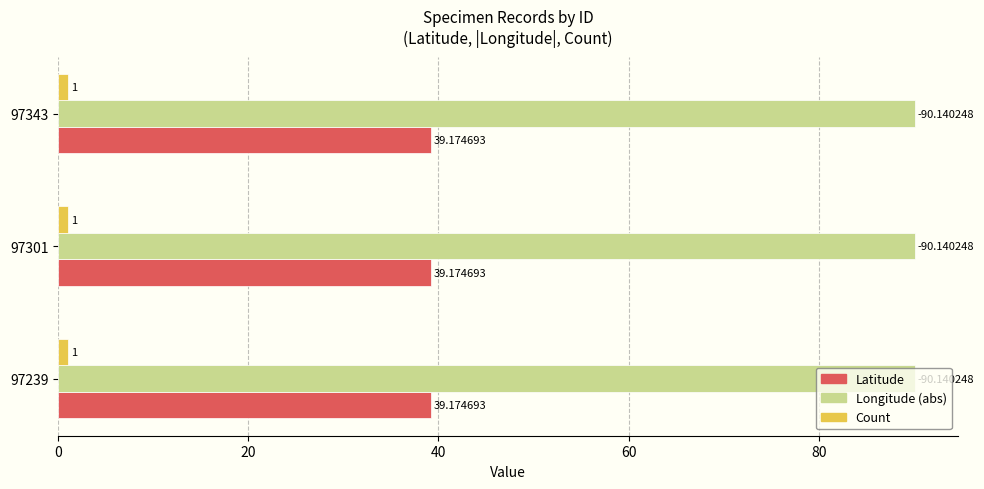

What is the total value across all series at 97343?

130.3